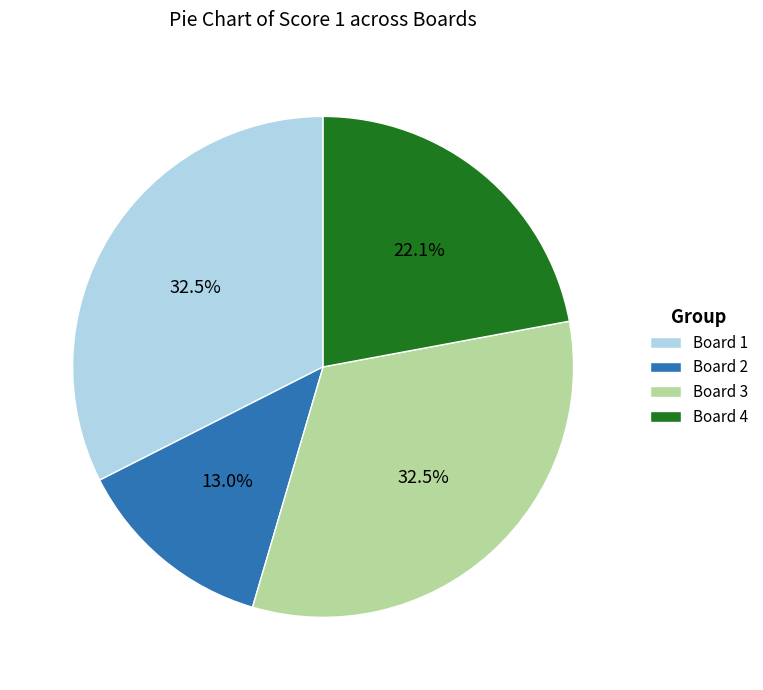

Approximately how many times larger is the value at Board 3 compared to Board 1?

1.0